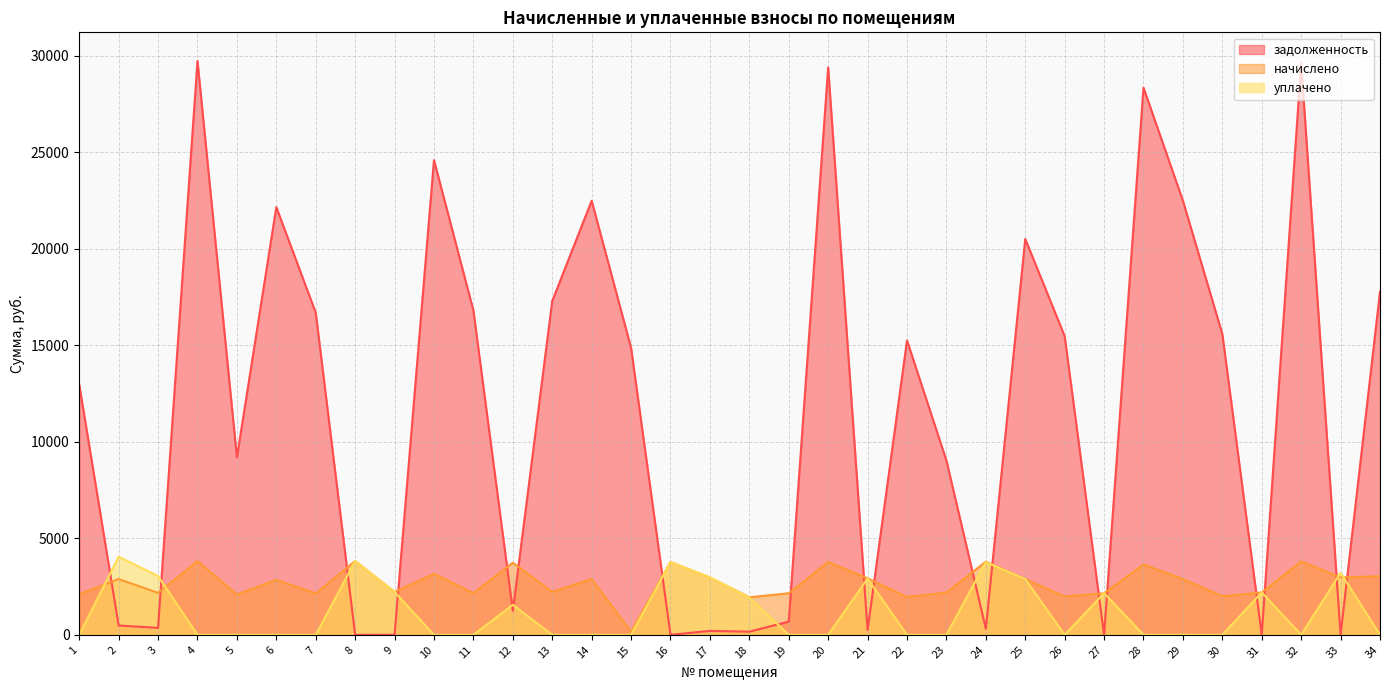

Which series has the largest range (max minus min)?

задолженность